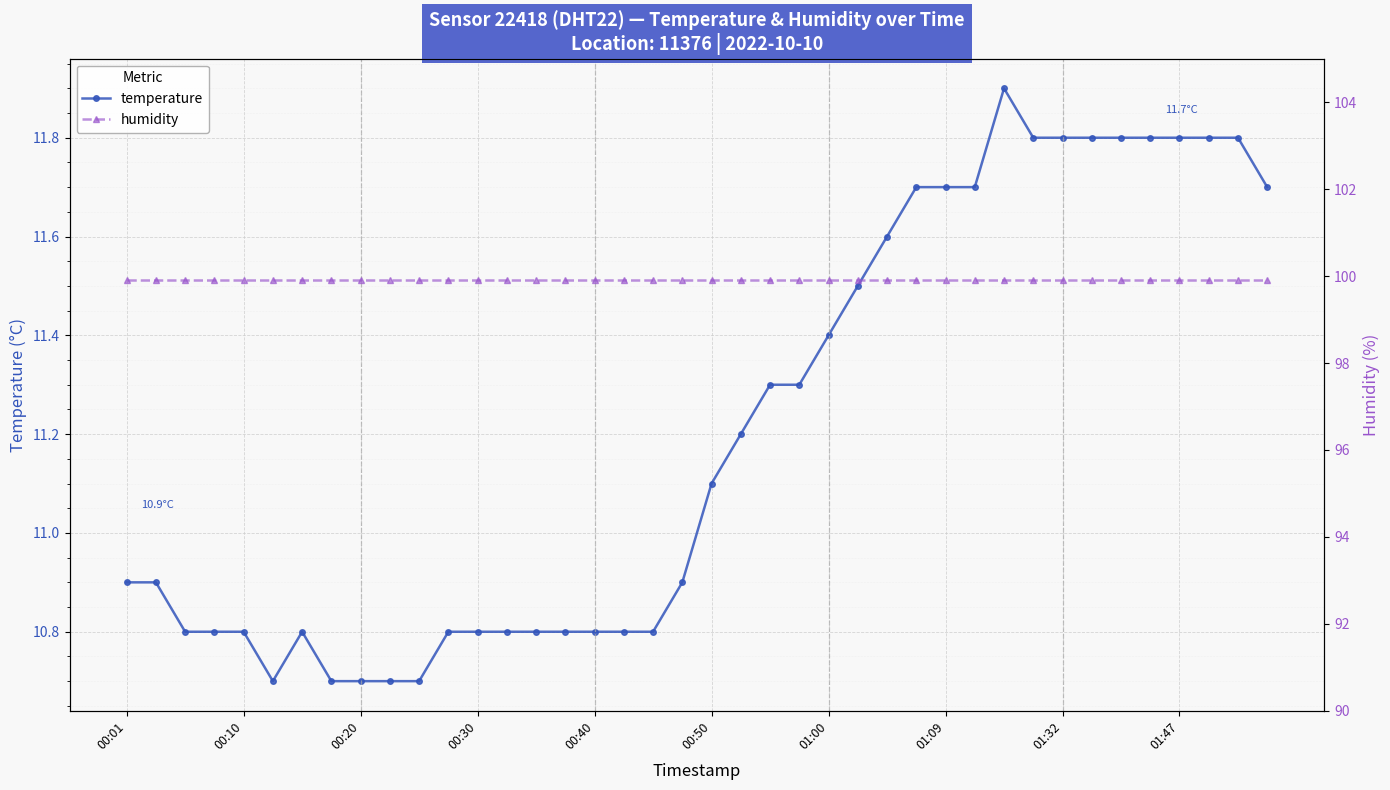

What is the sum of the humidity values at 21 and 11?

199.8